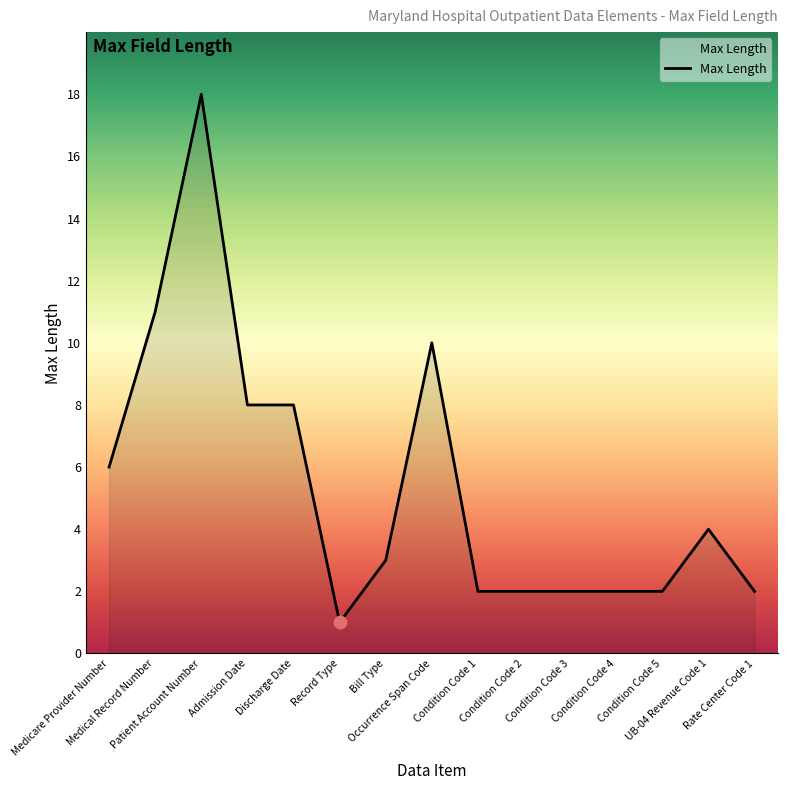

Which has a higher value, Condition Code 5 or Medical Record Number?

Medical Record Number